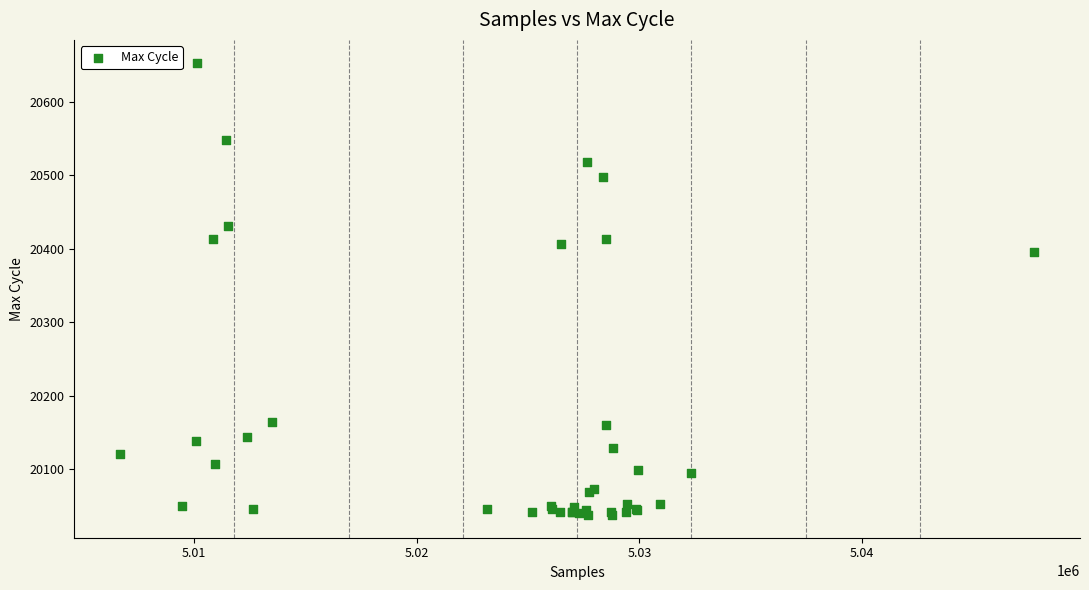

What Y value in the scatter plot is closest to 20345?

20396